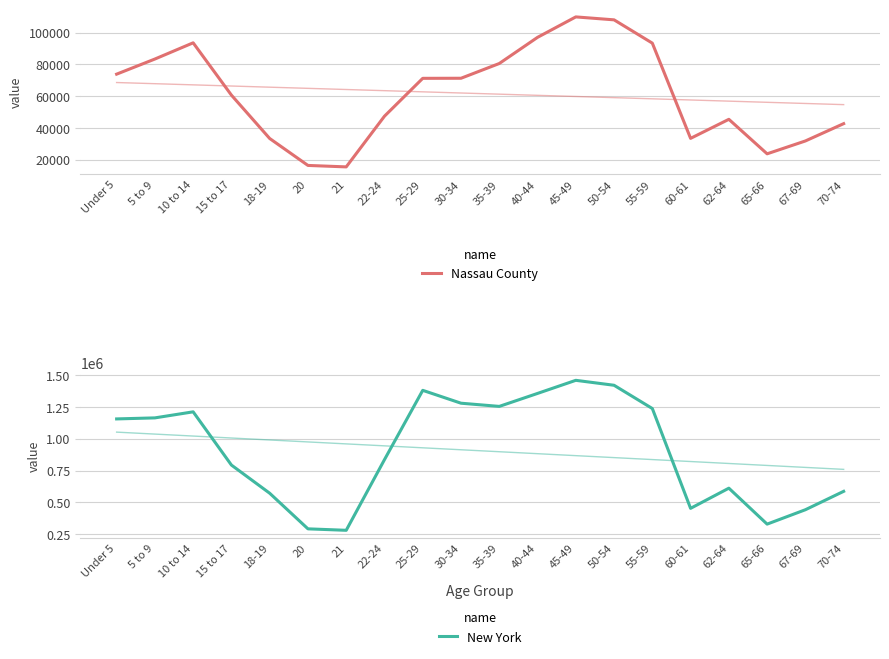

At which category is the sum across all series the highest?

45-49